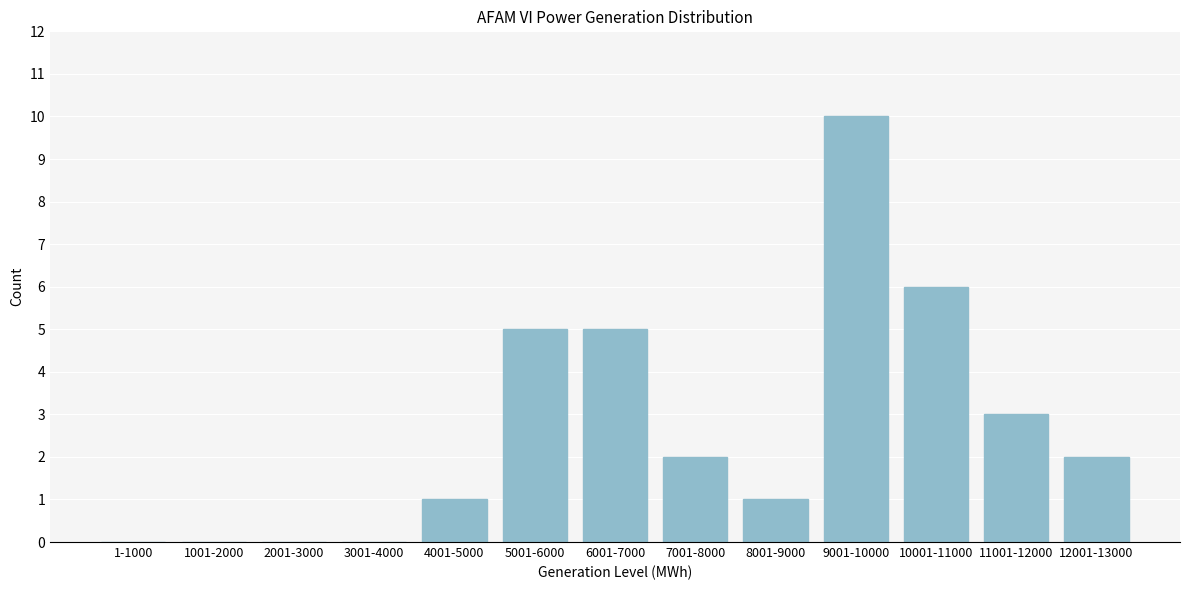

Reading left to right, transcribe all the data shown in this chart.

1-1000=0	1001-2000=0	2001-3000=0	3001-4000=0	4001-5000=1	5001-6000=5	6001-7000=5	7001-8000=2	8001-9000=1	9001-10000=10	10001-11000=6	11001-12000=3	12001-13000=2